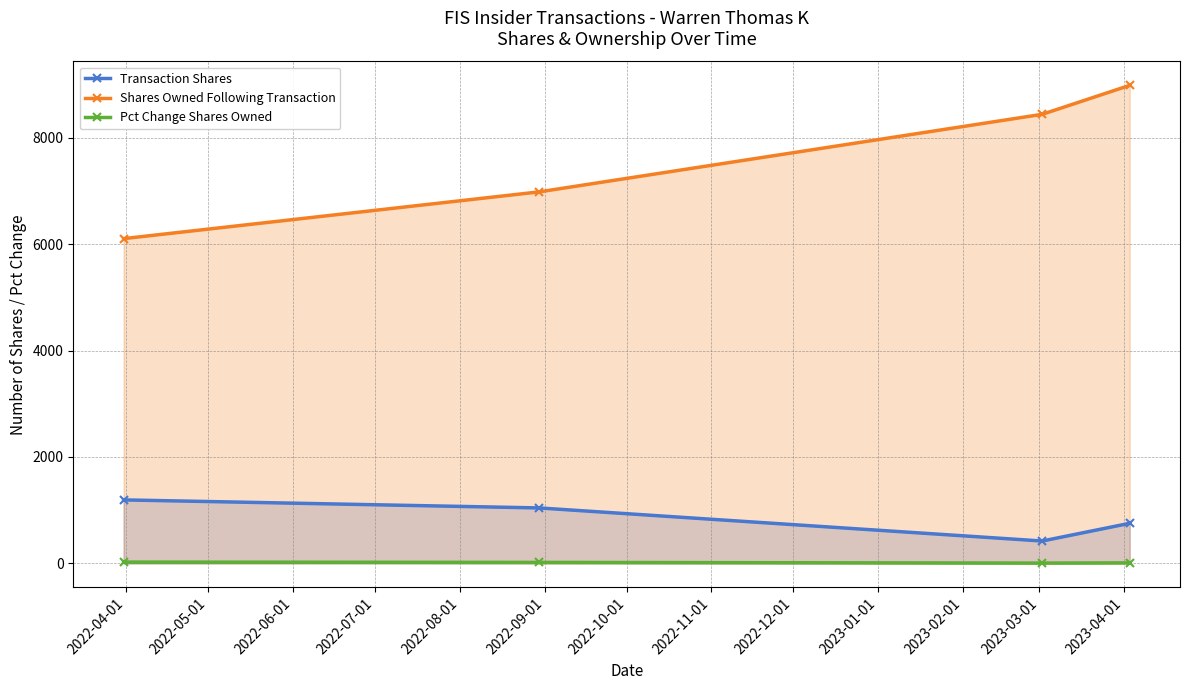

What is the greatest value displayed?

8985